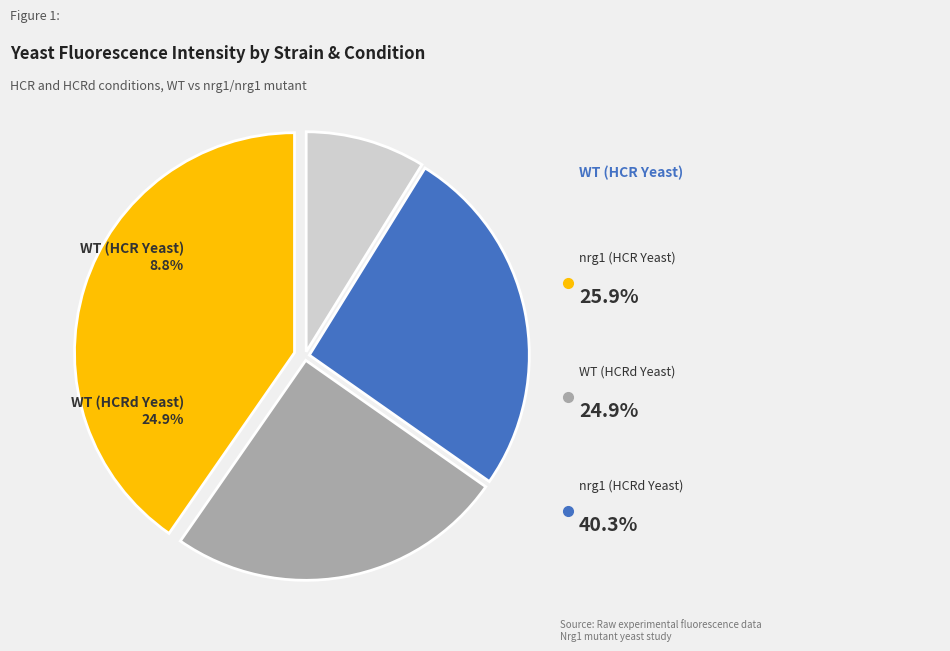

What is the total percentage of nrg1 (HCRd Yeast) and WT (HCR Yeast)?

49.2%